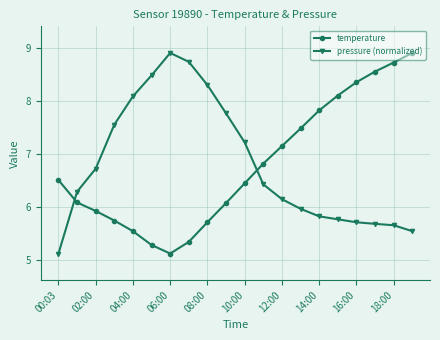

In temperature, how many points are lower than both neighbors (excluding endpoints)?

1